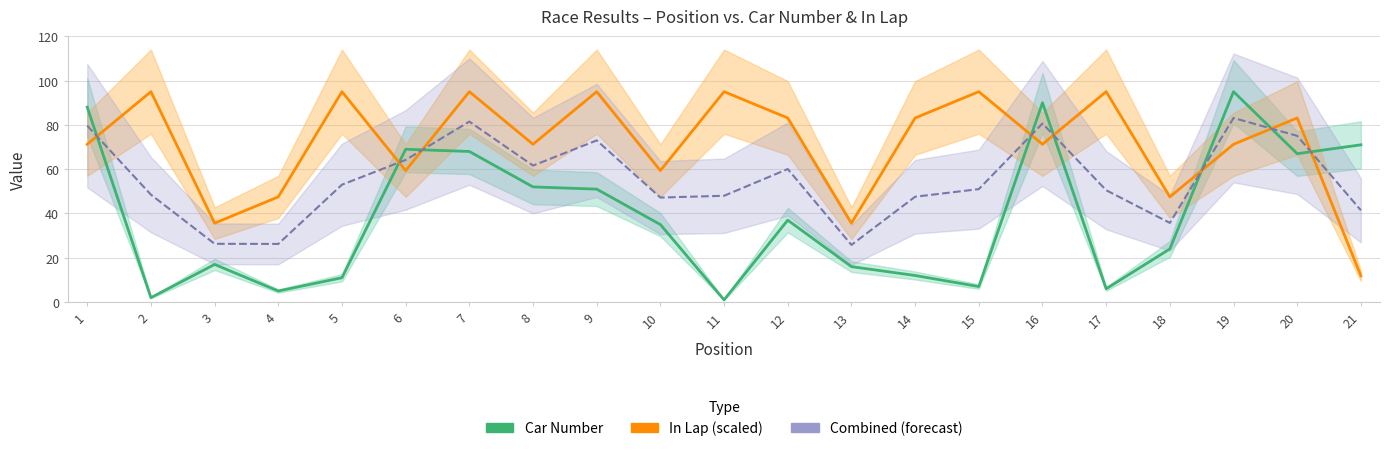

What is the value of the Combined (forecast) point at the 17th from the left?

50.5